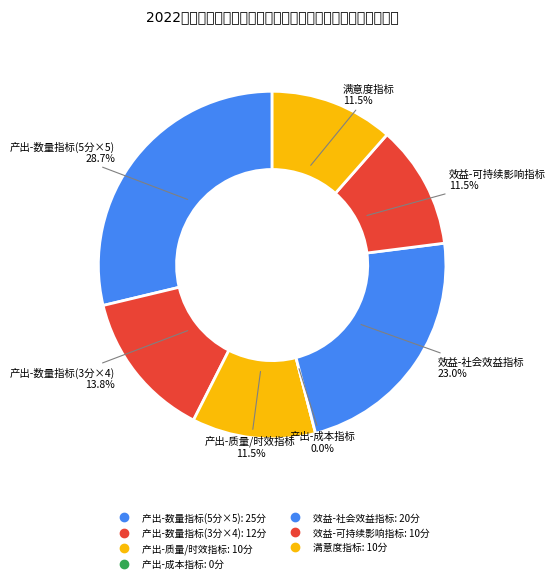

To the nearest percent, what percentage of the pie is 服务对象满意度?

11%